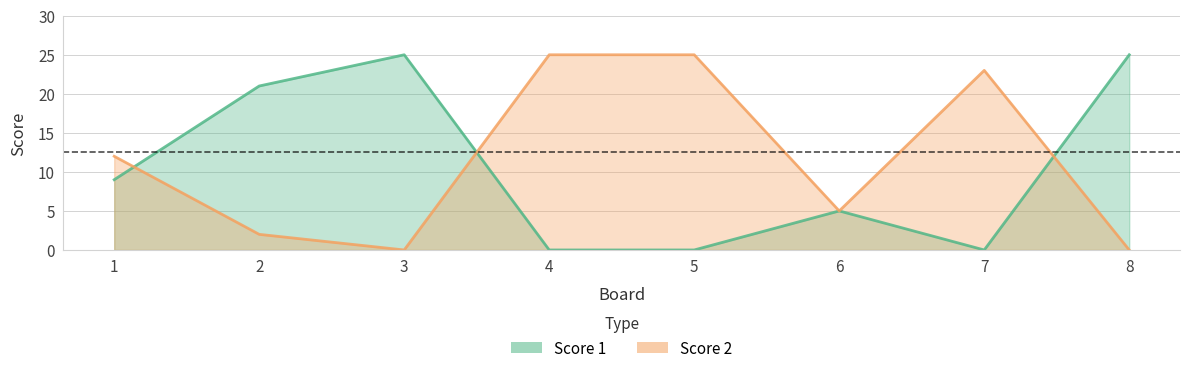

How many distinct data groups are displayed?

2